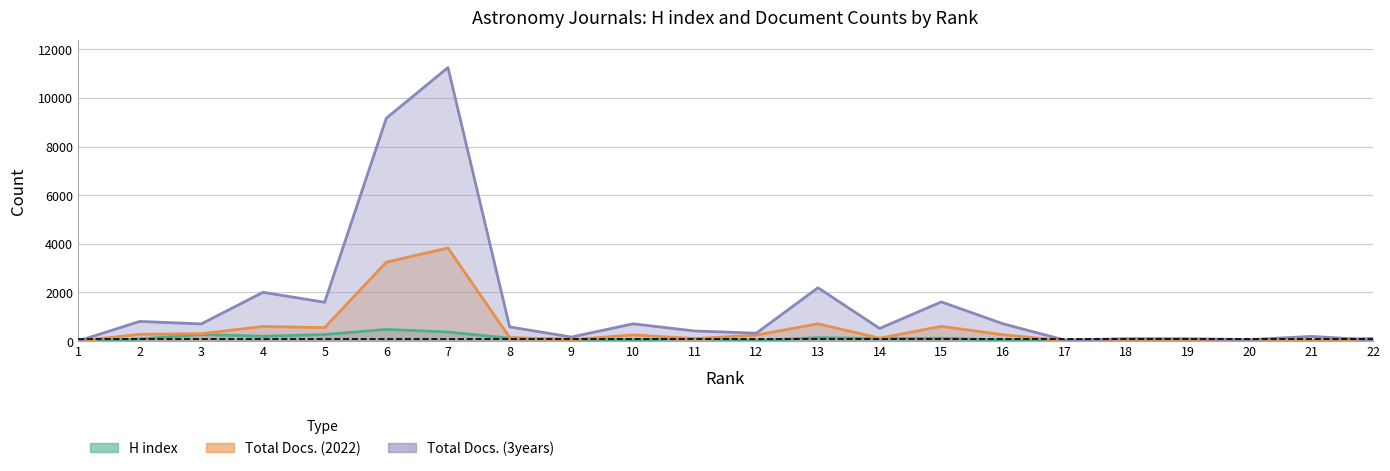

True or false: Total Docs. (2022) and Total Docs. (3years) cross at least once.

False